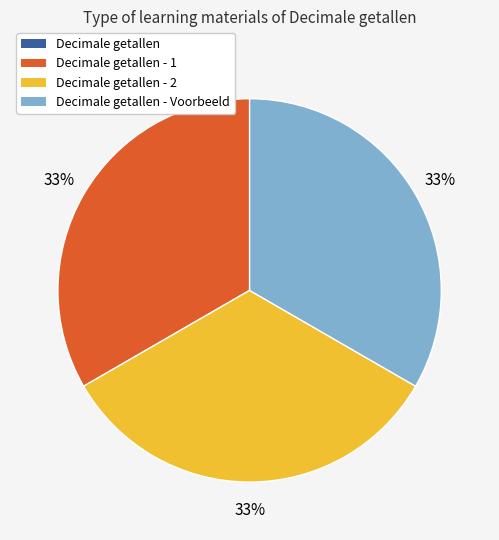

Does any single category account for the majority?

No